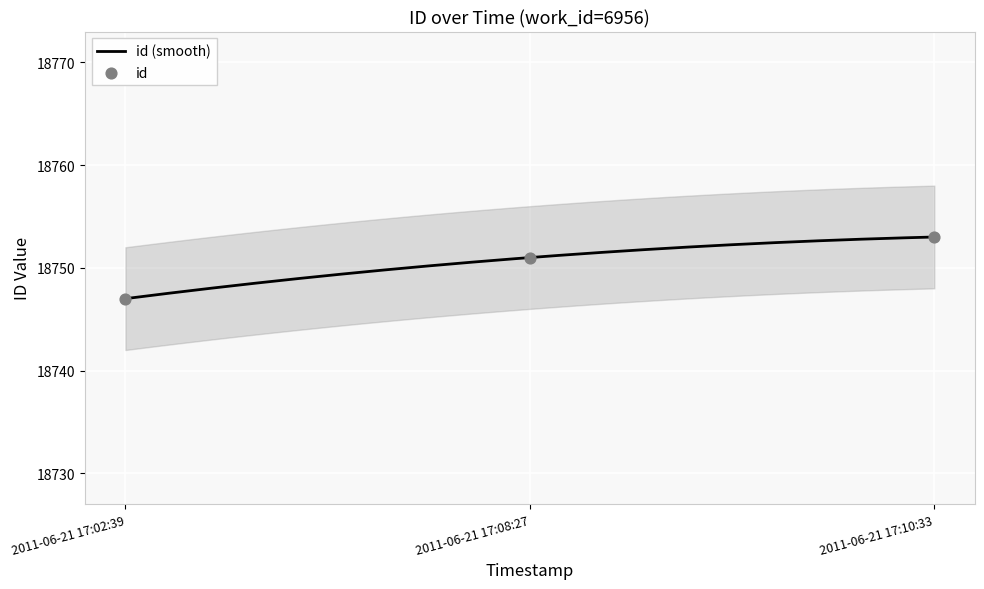

Between 2011-06-21 17:02:39 and 2011-06-21 17:10:33, which is larger?

2011-06-21 17:10:33